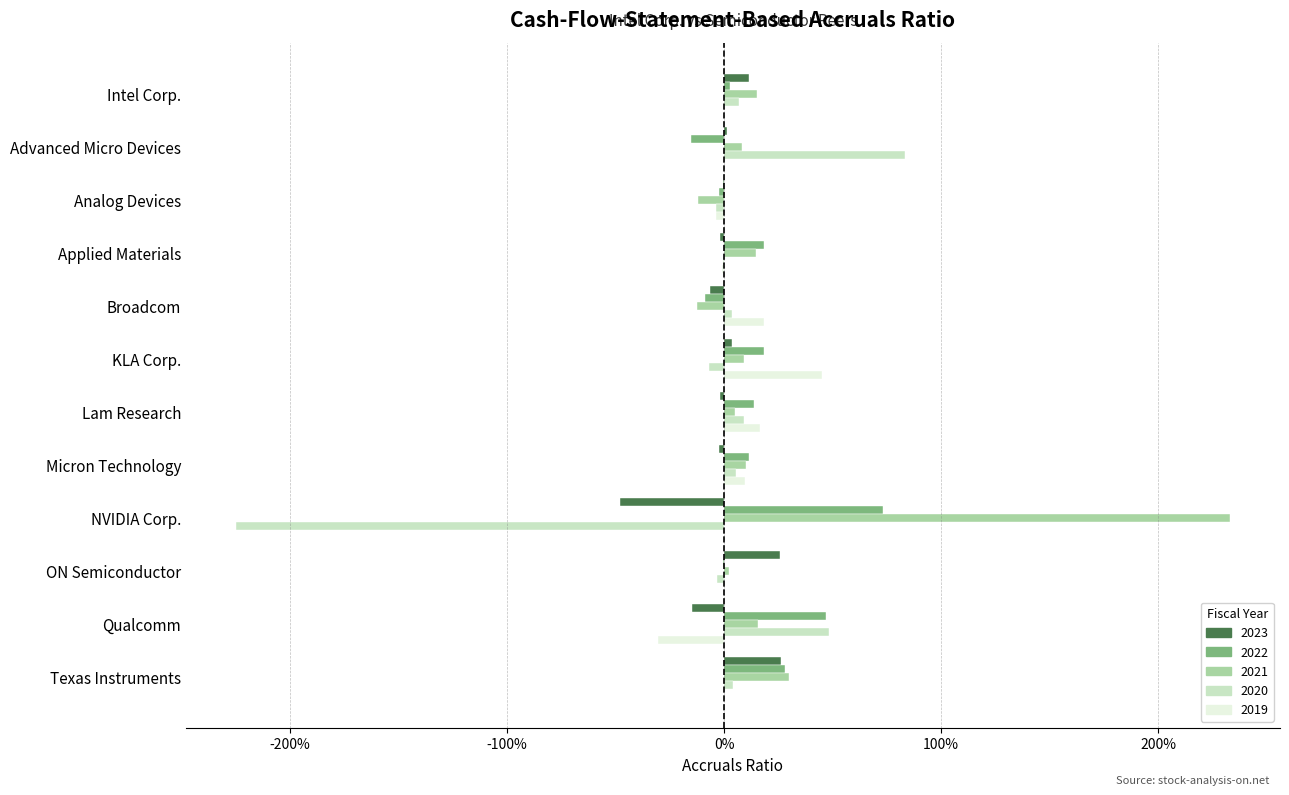

True or false: 2020 has a value of -2.3 at NVIDIA Corp..

True